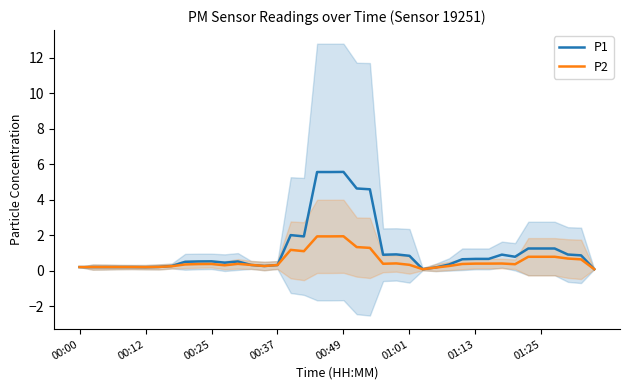

Reading left to right, extract all data points from this chart.

P1: 0.2	0.2	0.2	0.2	0.2	0.2	0.2	0.3	0.5	0.5	0.5	0.5	0.5	0.3	0.3	0.3	2.0	1.9	5.6	5.6	5.6	4.6	4.6	0.9	0.9	0.9	0.1	0.2	0.4	0.7	0.7	0.7	0.9	0.8	1.3	1.3	1.3	0.9	0.9	0.1
P2: 0.2	0.2	0.2	0.2	0.2	0.2	0.2	0.3	0.4	0.4	0.4	0.3	0.4	0.3	0.3	0.3	1.2	1.1	1.9	1.9	2.0	1.3	1.3	0.4	0.4	0.3	0.1	0.2	0.3	0.4	0.4	0.4	0.4	0.4	0.8	0.8	0.8	0.7	0.7	0.1